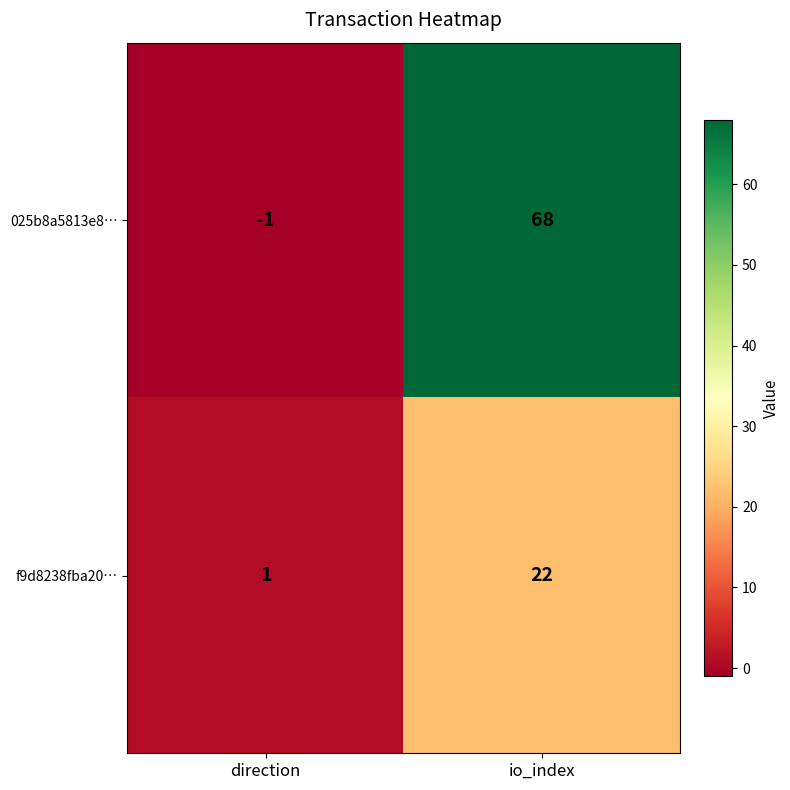

Rank the series at io_index from lowest to highest value.

f9d8238fba20…, 025b8a5813e8…